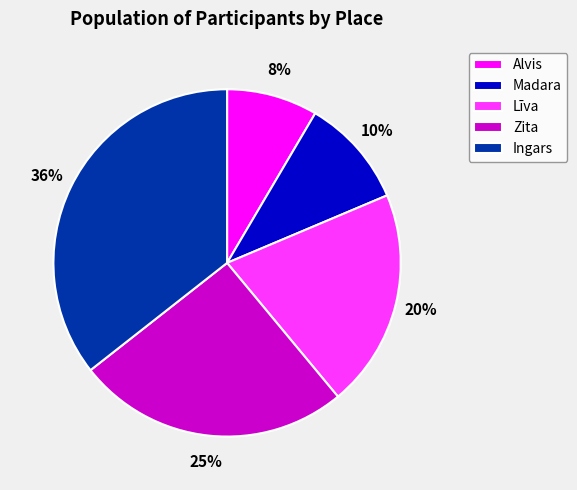

Count the number of slices in the pie.

5